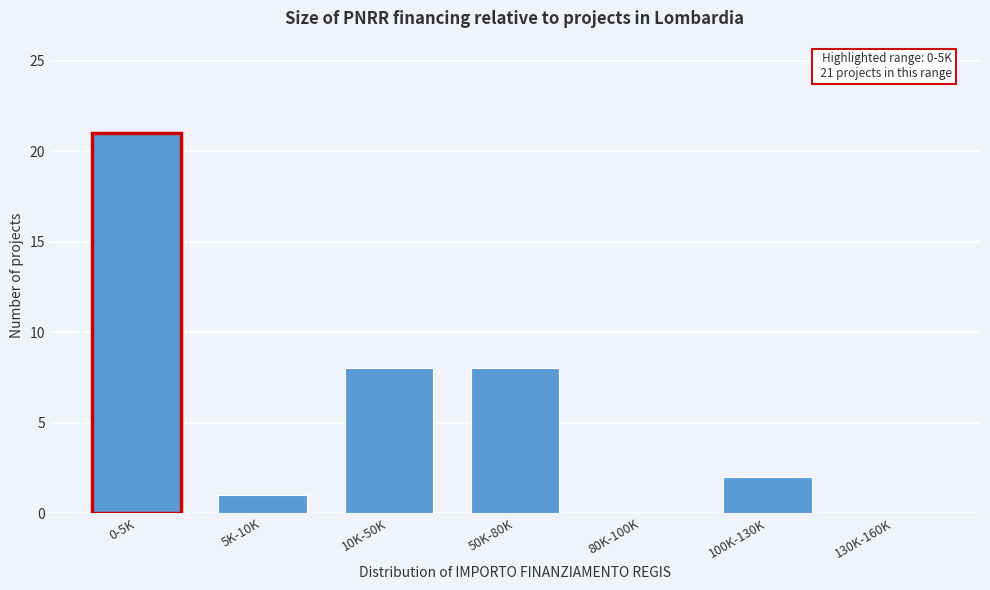

Reading left to right, what are all the values shown in this chart?

0-5K=21	5K-10K=1	10K-50K=8	50K-80K=8	80K-100K=0	100K-130K=2	130K-160K=0